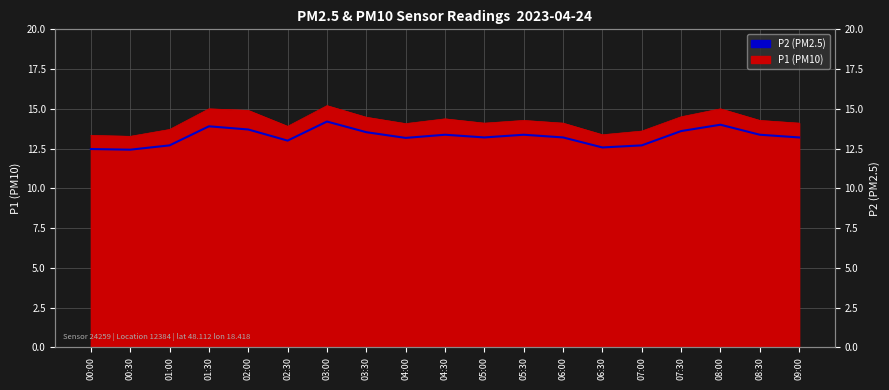

Where does the data first go above 13?

01:30